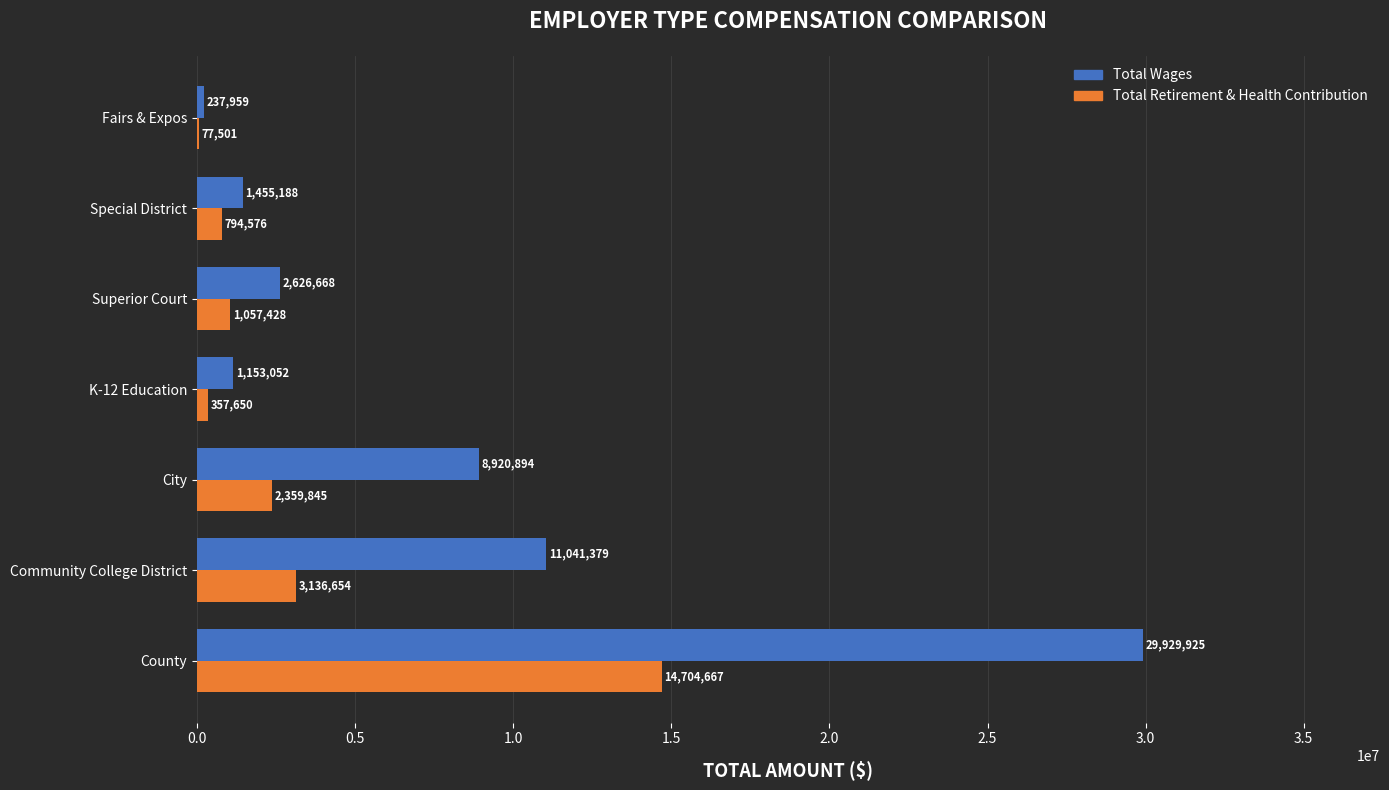

What is the sum of the Total Retirement & Health Contribution values at City and Superior Court?

3417273